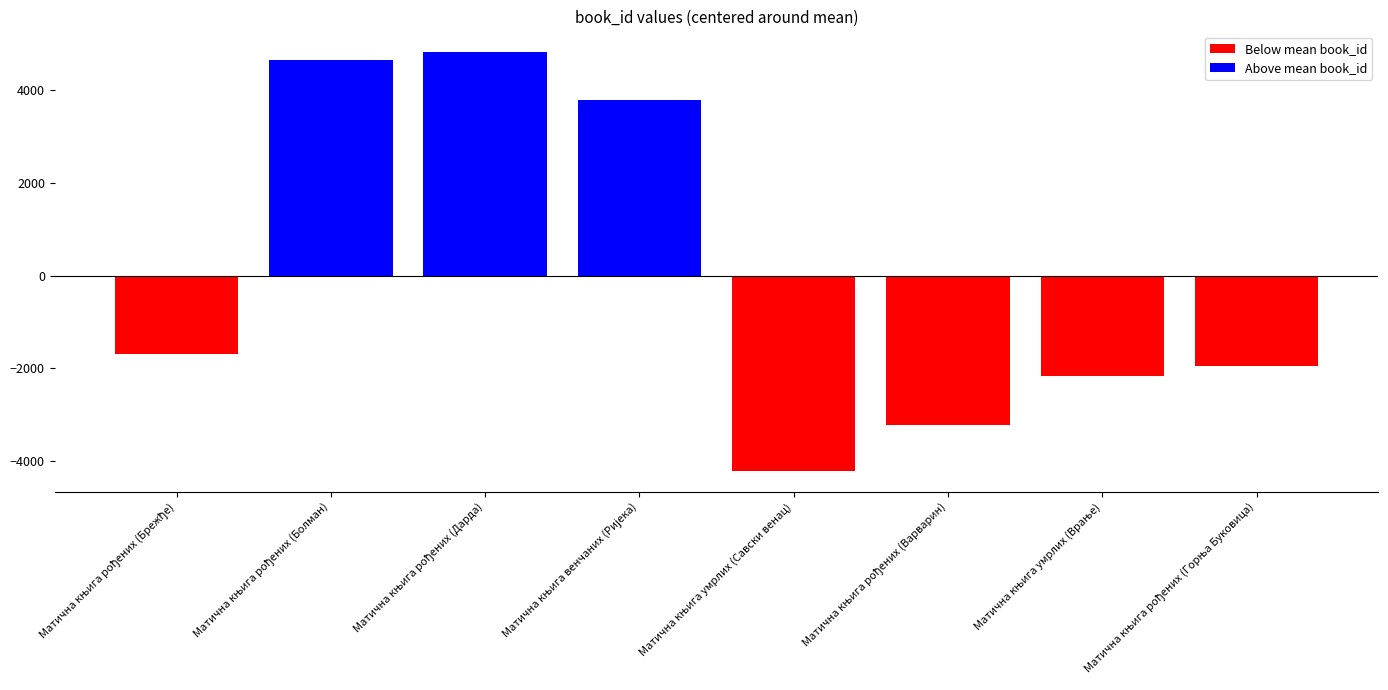

The value at Матична књига умрлих (Савски венац) is -4210.1. True or false?

True